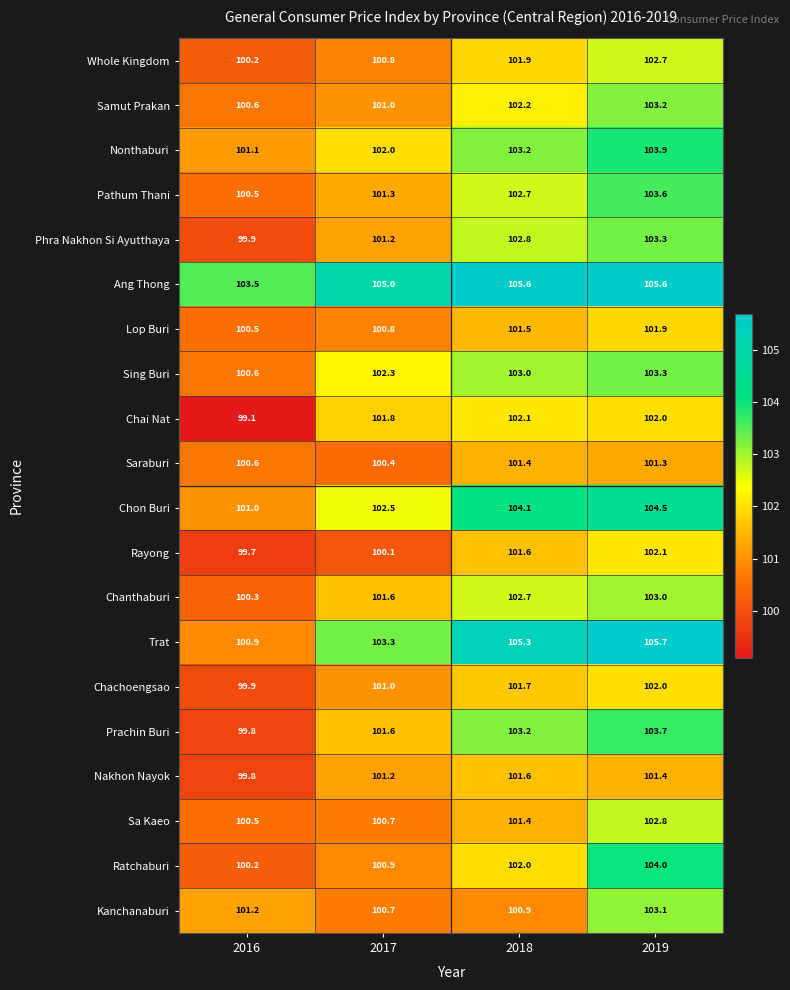

What is the difference between the maximum and minimum values in the Chai Nat series?

3.0